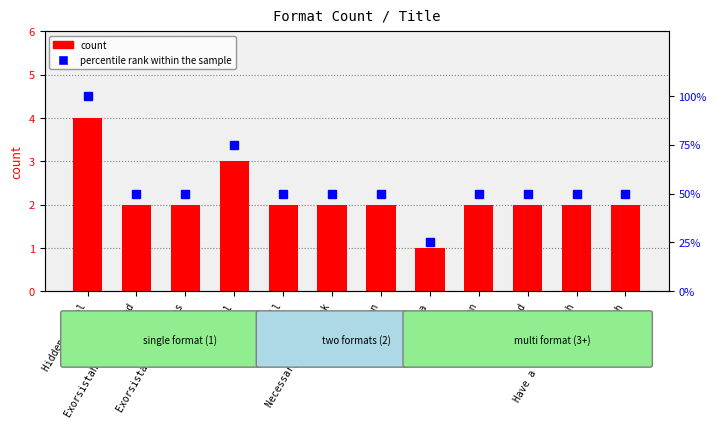

What is the approximate value of count at Hidden School?

4